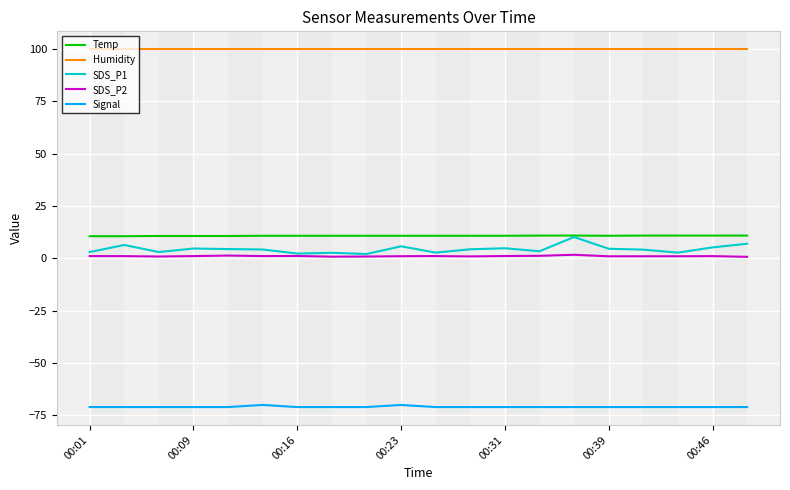

What are all the series names shown in the legend?

Temp, Humidity, SDS_P1, SDS_P2, Signal